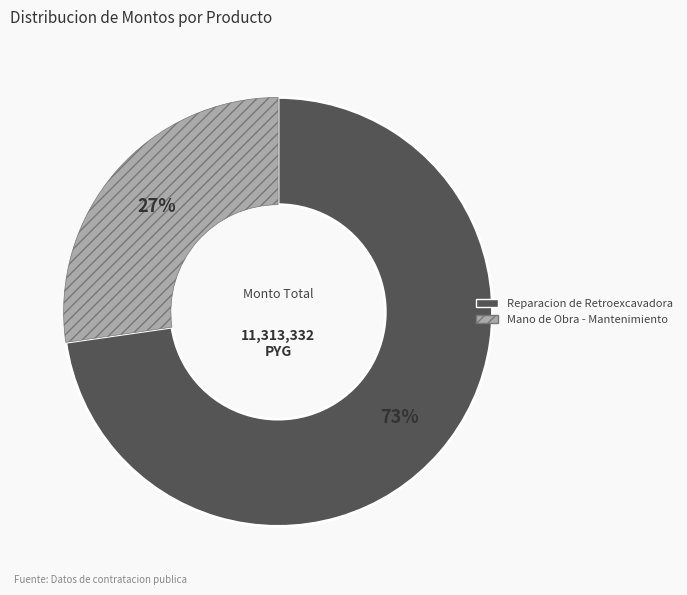

Do Reparacion de Retroexcavadora and Mano de Obra - Mantenimiento together represent more than half of the pie?

Yes